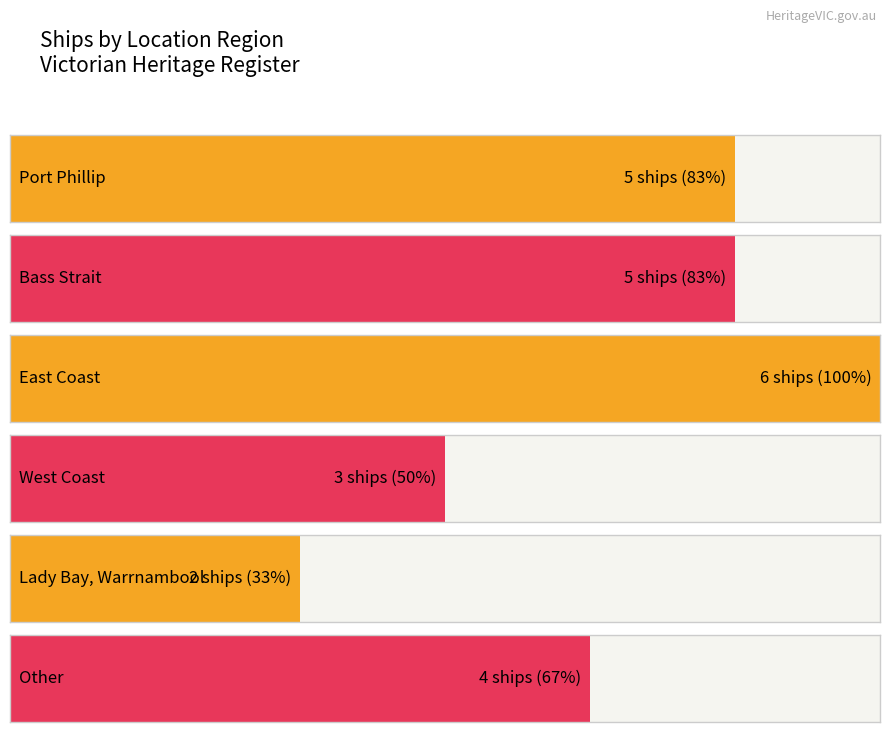

What is the label of the 4th bar from the left?

West Coast